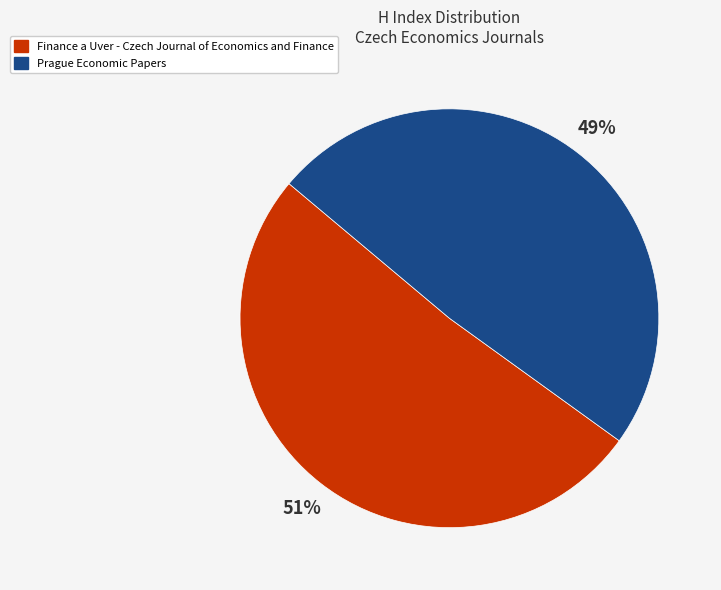

What is the majority slice?

Finance a Uver - Czech Journal of Economics and Finance